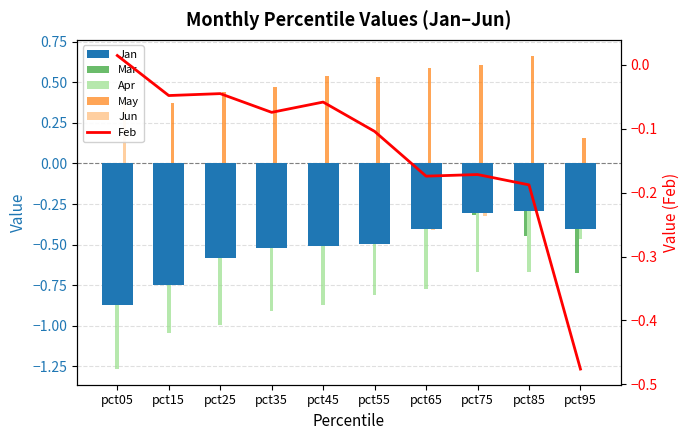

Reading left to right, transcribe all the data shown in this chart.

Jan: pct05=-0.9	pct15=-0.7	pct25=-0.6	pct35=-0.5	pct45=-0.5	pct55=-0.5	pct65=-0.4	pct75=-0.3	pct85=-0.3	pct95=-0.4
Mar: pct05=-0.6	pct15=-0.3	pct25=-0.4	pct35=-0.3	pct45=-0.3	pct55=-0.3	pct65=-0.2	pct75=-0.3	pct85=-0.4	pct95=-0.7
Apr: pct05=-1.3	pct15=-1.0	pct25=-1.0	pct35=-0.9	pct45=-0.9	pct55=-0.8	pct65=-0.8	pct75=-0.7	pct85=-0.7	pct95=-0.5
May: pct05=-0.1	pct15=0.4	pct25=0.4	pct35=0.5	pct45=0.5	pct55=0.5	pct65=0.6	pct75=0.6	pct85=0.7	pct95=0.2
Jun: pct05=0.4	pct15=-0.4	pct25=-0.4	pct35=-0.4	pct45=-0.4	pct55=-0.4	pct65=-0.4	pct75=-0.3	pct85=-0.2	pct95=-0.1
Feb: pct05=0.0	pct15=-0.0	pct25=-0.0	pct35=-0.1	pct45=-0.1	pct55=-0.1	pct65=-0.2	pct75=-0.2	pct85=-0.2	pct95=-0.5